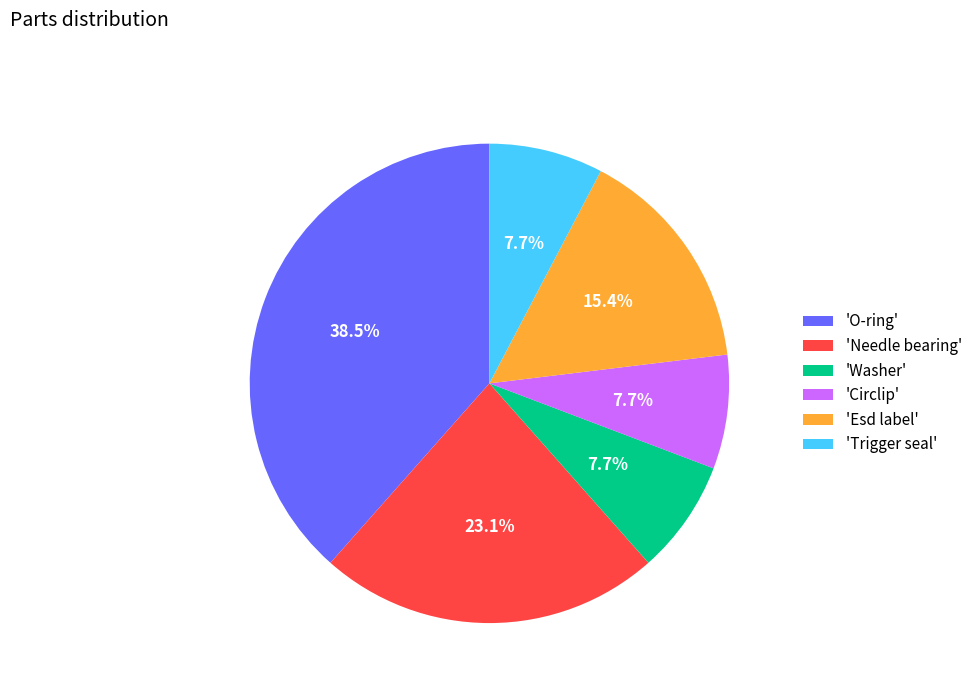

Is there any slice that represents more than half of the pie?

No